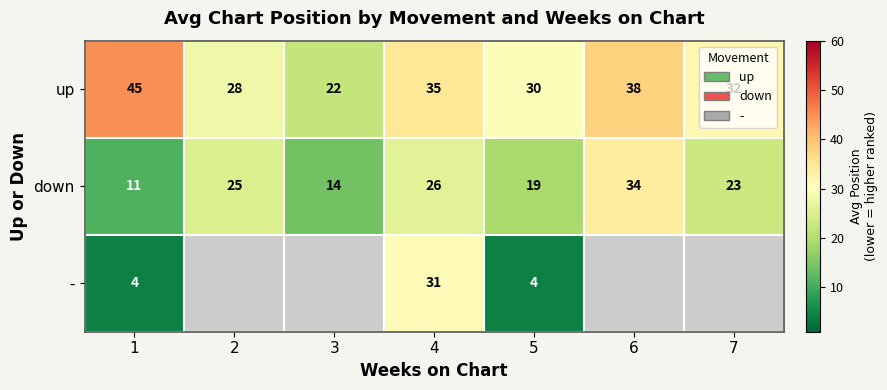

At which category is the sum across all series the highest?

4